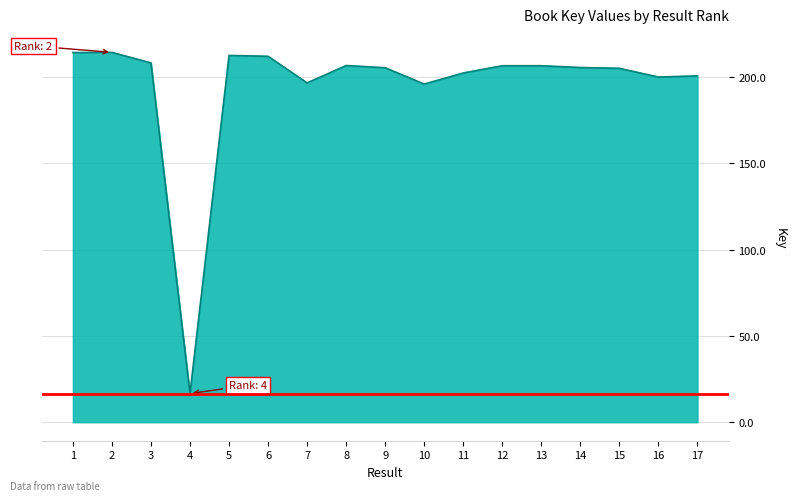

Does the chart have visible grid lines?

Yes